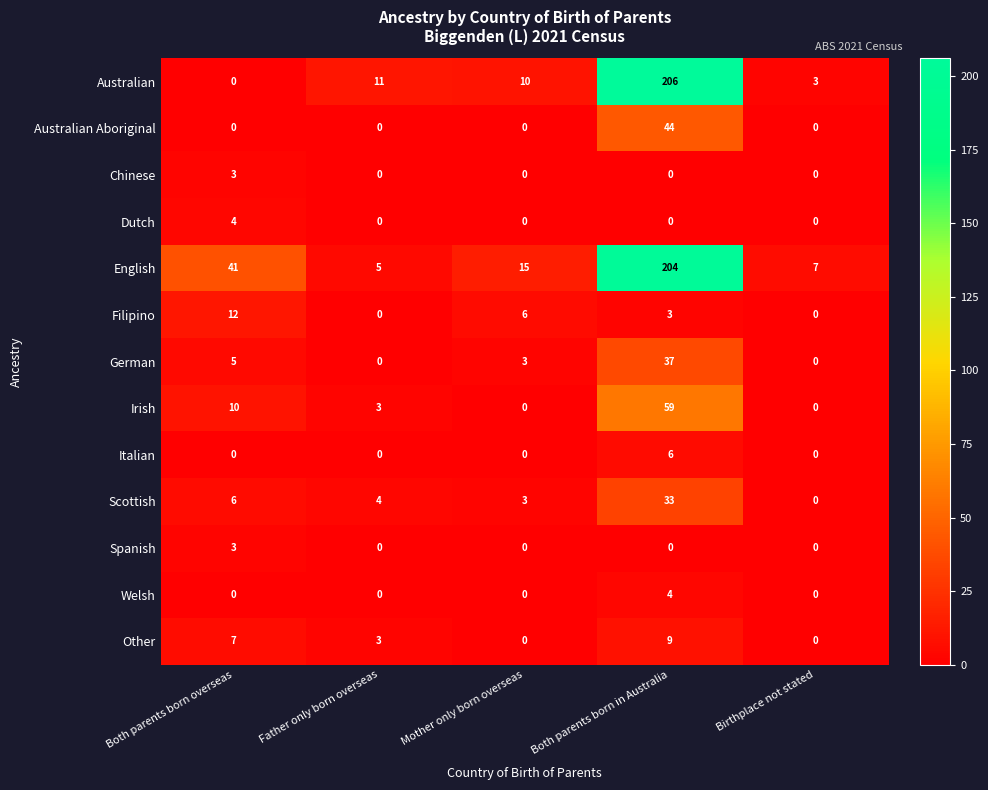

What is the spread (max minus min) of values at Birthplace not stated?

7